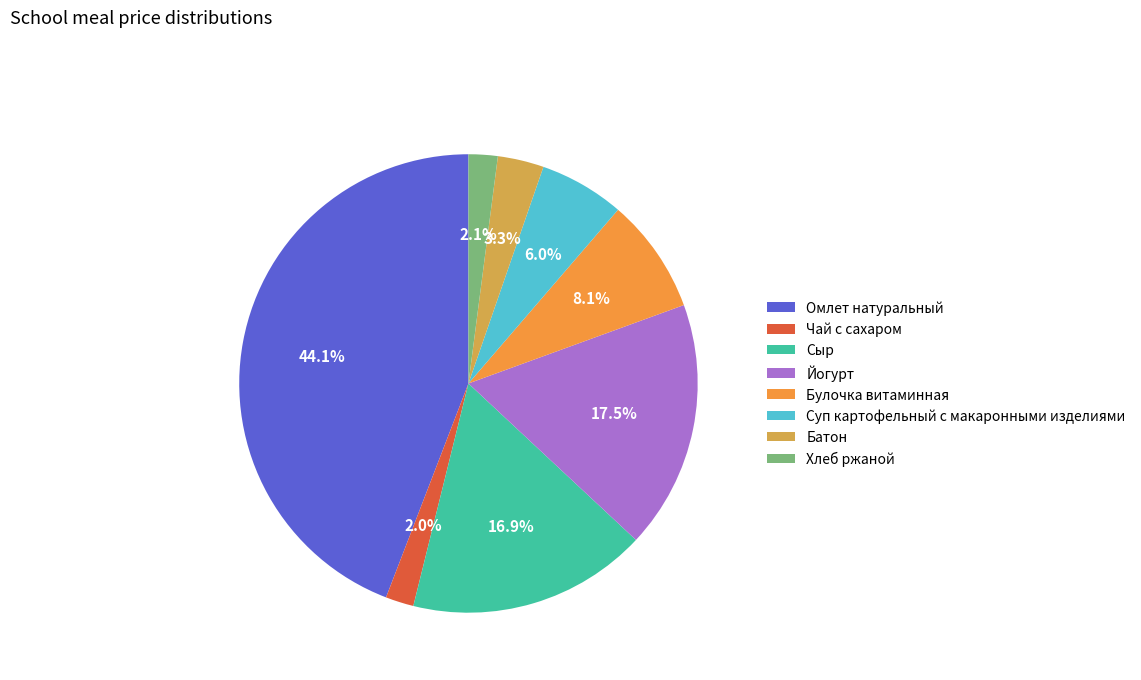

What is the largest slice in the pie chart?

Омлет натуральный